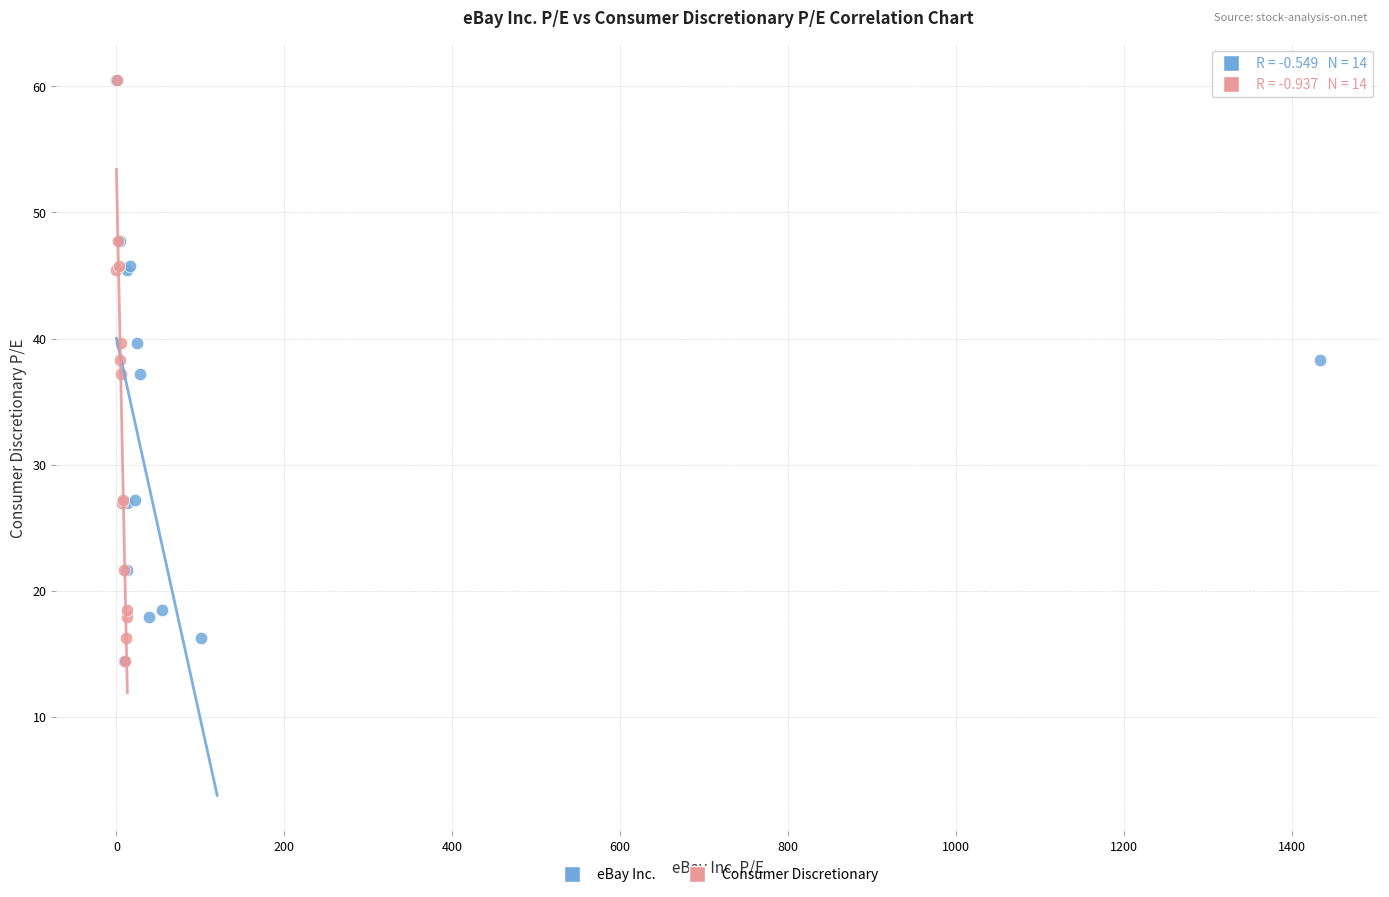

What are all the series names shown in the legend?

eBay Inc., Consumer Discretionary